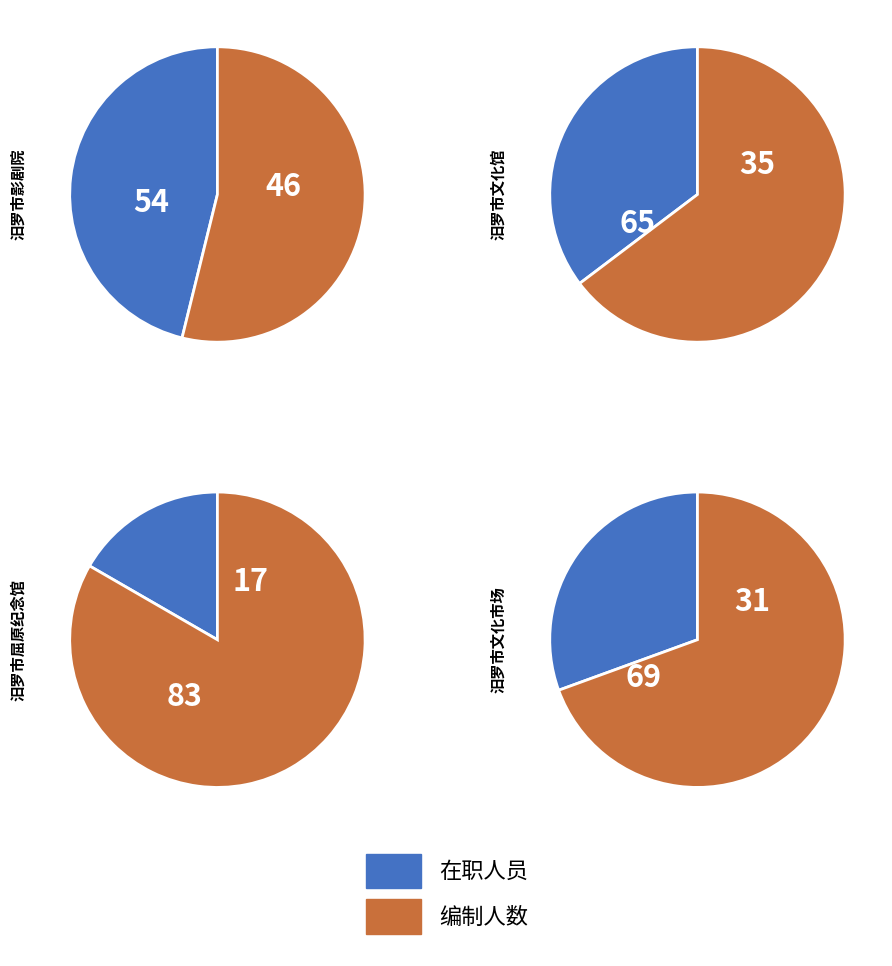

To the nearest percent, what is the combined percentage of 编制人数 and 在职人员?

100%